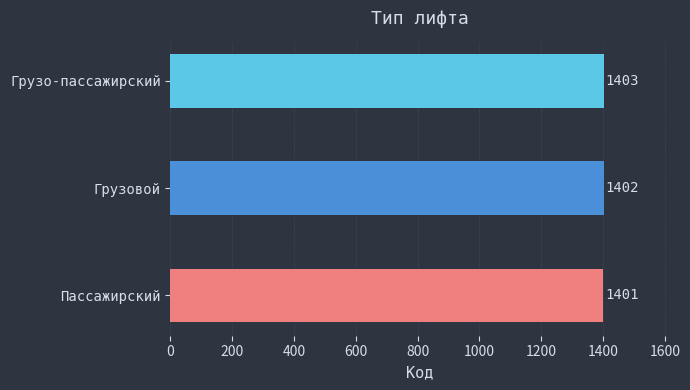

What is the average value?

1402